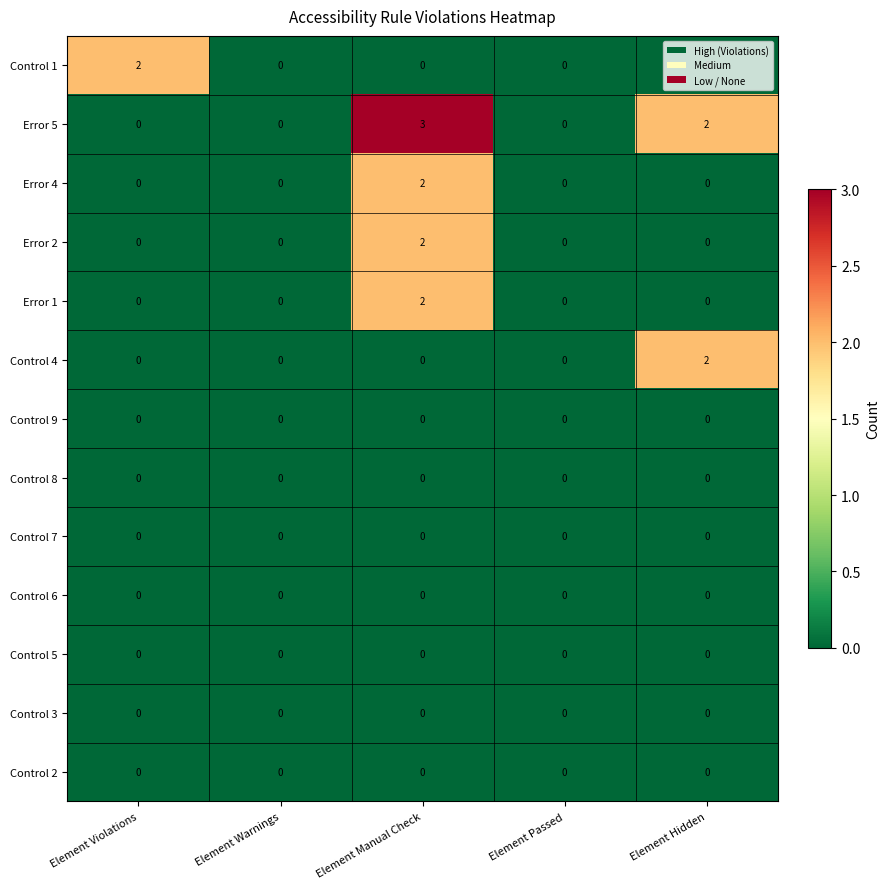

At which label does Error 1 reach its peak?

Element Manual Check